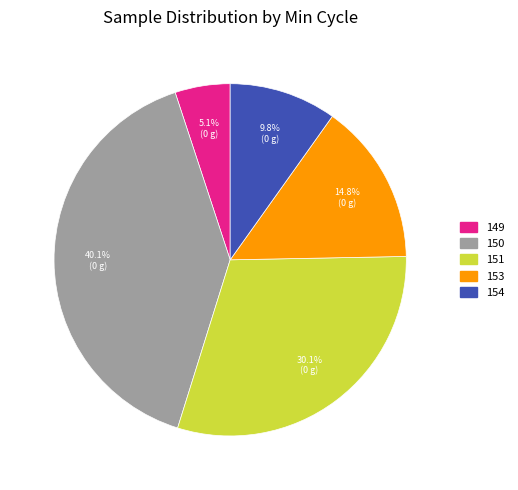

Is there a majority slice in this chart?

No